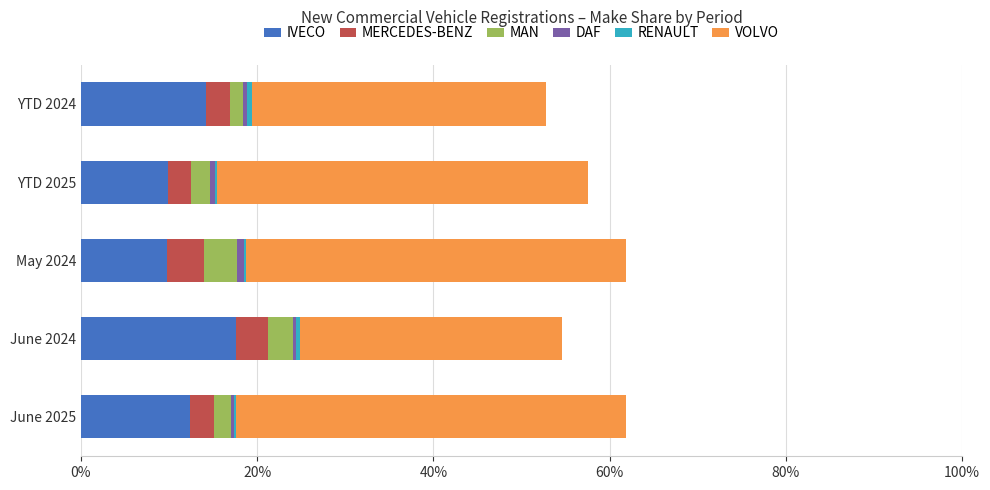

The IVECO series shows 9.9 at YTD 2025. True or false?

True